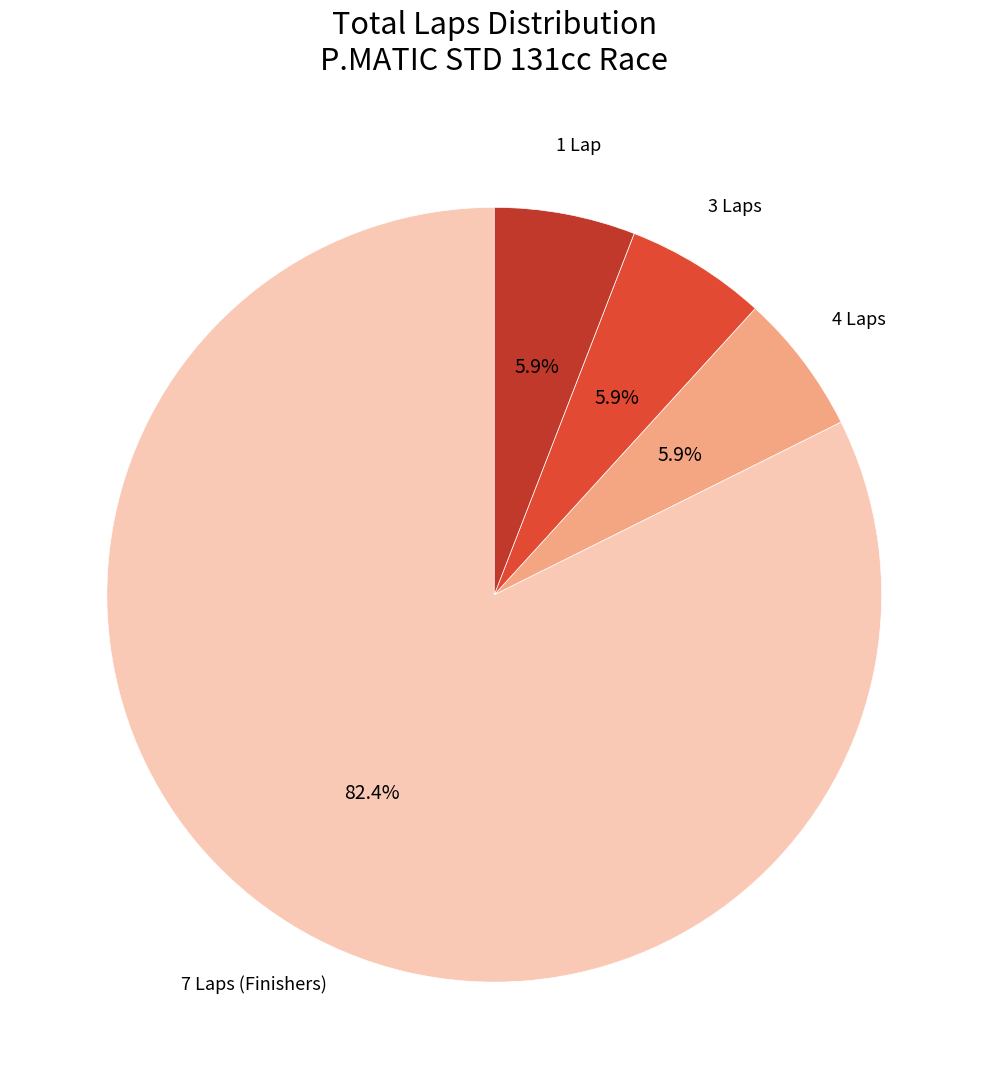

How many slices are in this pie chart?

4